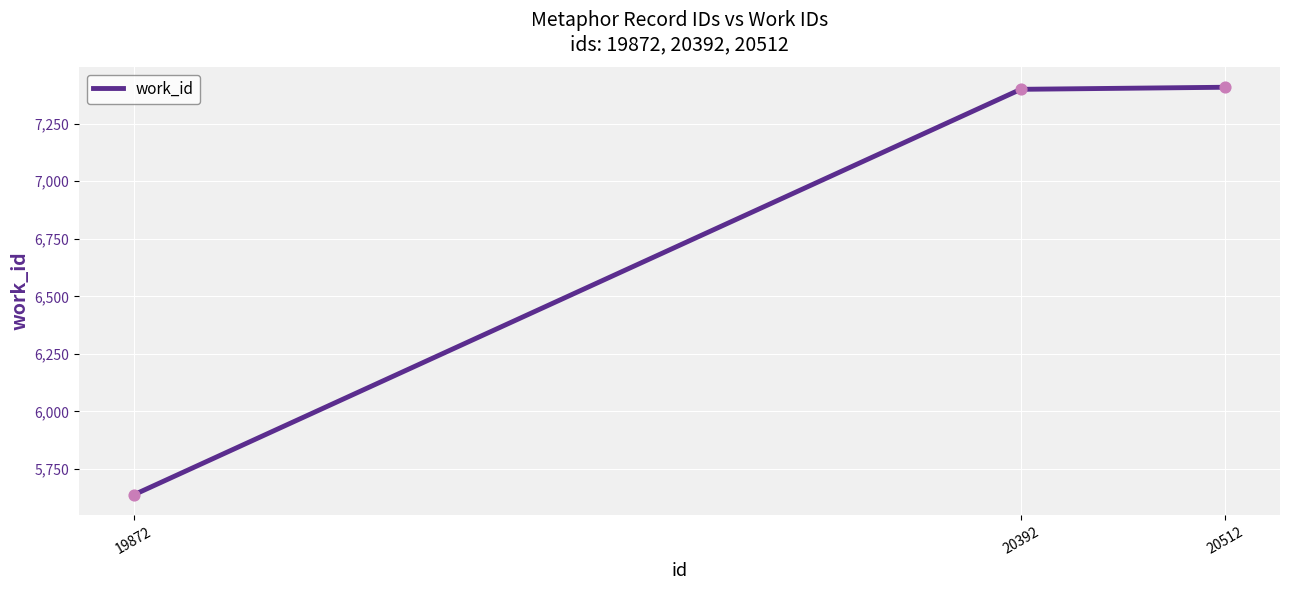

Between 19872 and 20392, which is larger?

20392